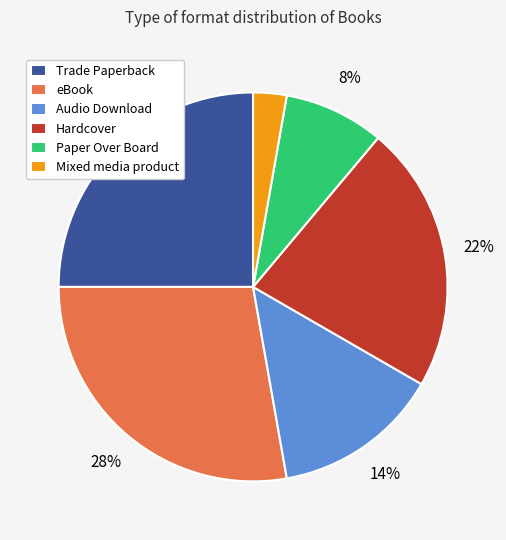

To the nearest percent, what is the difference between the Mixed media product and Audio Download slice percentages?

11%